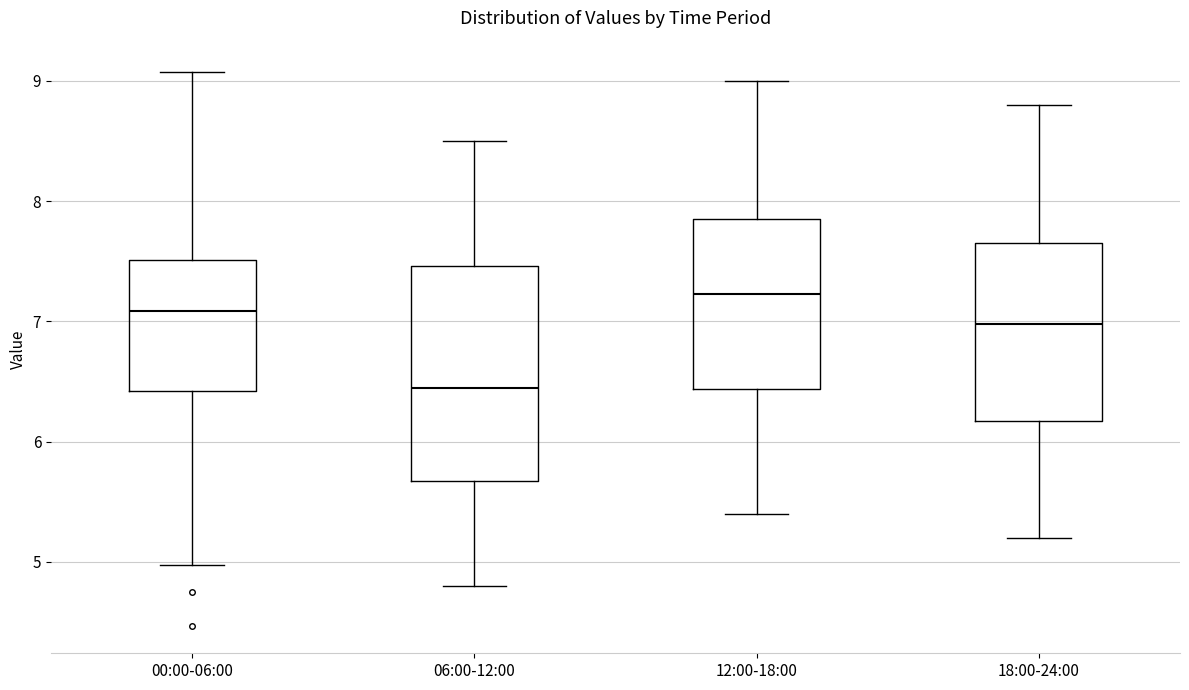

Comparing the boxes themselves (not the whiskers), which one is the tallest?

06:00-12:00